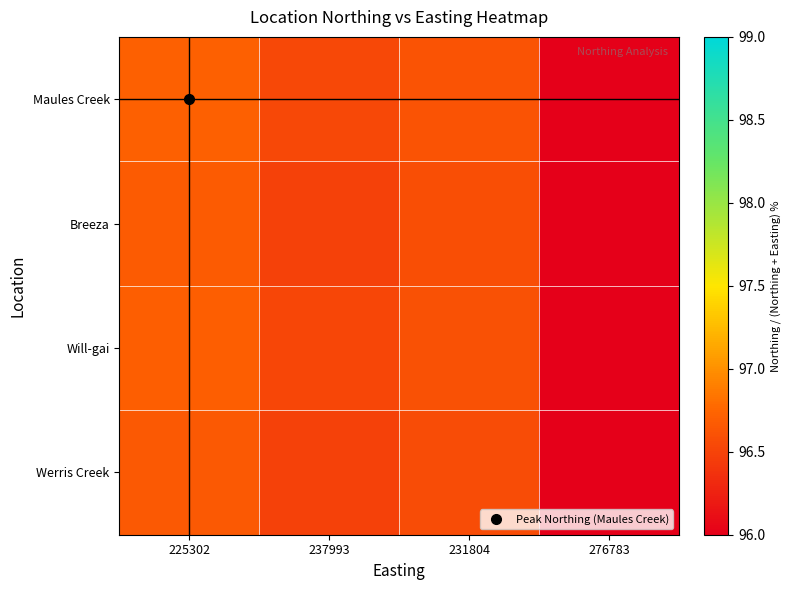

At which category is the sum across all series the highest?

225302